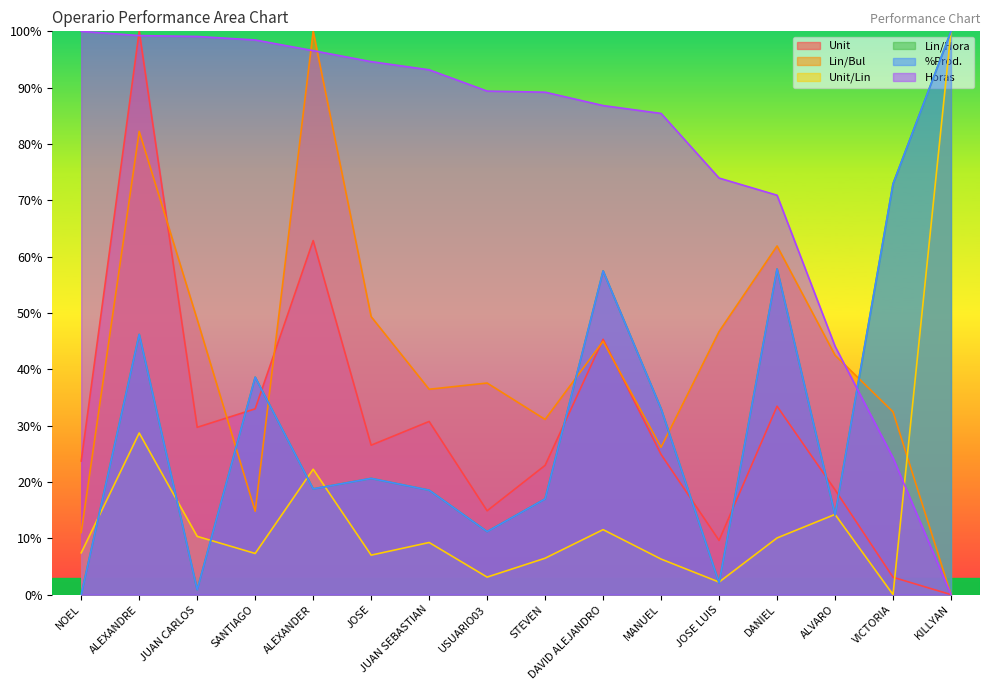

Reading right to left, extract all data points from this chart.

Unit: KILLYAN=0.0	VICTORIA=3.1	ALVARO=18.6	DANIEL=33.4	JOSE LUIS=9.6	MANUEL=24.9	DAVID ALEJANDRO=45.3	STEVEN=23.0	USUARIO03=14.9	JUAN SEBASTIAN=30.7	JOSE=26.5	ALEXANDER=62.9	SANTIAGO=33.0	JUAN CARLOS=29.7	ALEXANDRE=100.0	NOEL=23.7
Lin/Bul: KILLYAN=0.0	VICTORIA=32.4	ALVARO=42.5	DANIEL=61.9	JOSE LUIS=46.7	MANUEL=26.2	DAVID ALEJANDRO=45.0	STEVEN=31.1	USUARIO03=37.6	JUAN SEBASTIAN=36.5	JOSE=49.3	ALEXANDER=100.0	SANTIAGO=14.8	JUAN CARLOS=48.8	ALEXANDRE=82.2	NOEL=11.0
Unit/Lin: KILLYAN=100.0	VICTORIA=0.0	ALVARO=14.2	DANIEL=10.1	JOSE LUIS=2.2	MANUEL=6.3	DAVID ALEJANDRO=11.5	STEVEN=6.5	USUARIO03=3.1	JUAN SEBASTIAN=9.3	JOSE=7.0	ALEXANDER=22.3	SANTIAGO=7.3	JUAN CARLOS=10.3	ALEXANDRE=28.7	NOEL=7.4
Lin/Hora: KILLYAN=100.0	VICTORIA=72.9	ALVARO=14.1	DANIEL=57.8	JOSE LUIS=2.1	MANUEL=33.0	DAVID ALEJANDRO=57.5	STEVEN=17.0	USUARIO03=11.2	JUAN SEBASTIAN=18.5	JOSE=20.6	ALEXANDER=18.8	SANTIAGO=38.6	JUAN CARLOS=0.9	ALEXANDRE=46.2	NOEL=0.0
%Prod.: KILLYAN=100.0	VICTORIA=72.9	ALVARO=14.1	DANIEL=57.8	JOSE LUIS=2.1	MANUEL=33.0	DAVID ALEJANDRO=57.5	STEVEN=17.0	USUARIO03=11.2	JUAN SEBASTIAN=18.5	JOSE=20.6	ALEXANDER=18.8	SANTIAGO=38.6	JUAN CARLOS=0.9	ALEXANDRE=46.2	NOEL=0.0
Horas: KILLYAN=0.0	VICTORIA=24.3	ALVARO=44.1	DANIEL=70.9	JOSE LUIS=74.0	MANUEL=85.4	DAVID ALEJANDRO=86.8	STEVEN=89.2	USUARIO03=89.4	JUAN SEBASTIAN=93.2	JOSE=94.6	ALEXANDER=96.6	SANTIAGO=98.5	JUAN CARLOS=99.1	ALEXANDRE=99.2	NOEL=100.0